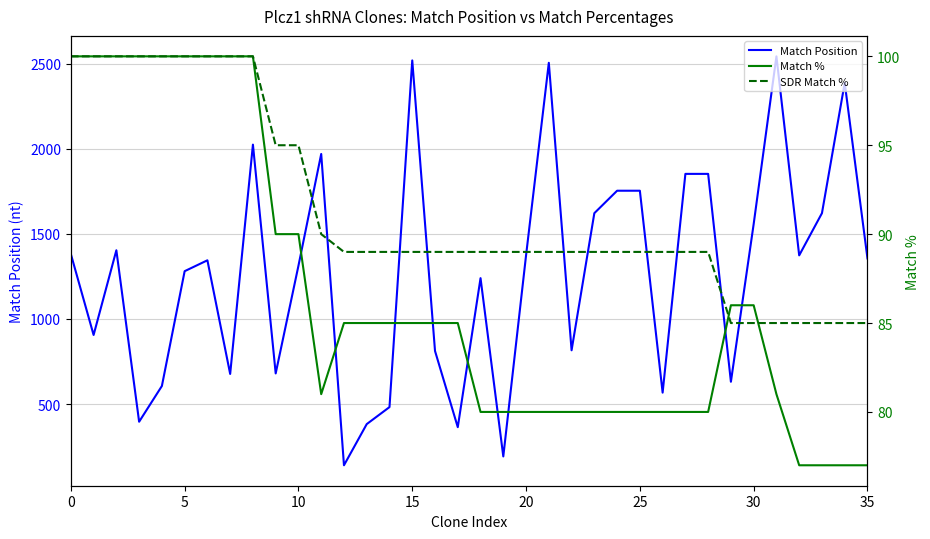

Between 26 and 34, which series saw the biggest shift?

Match Position